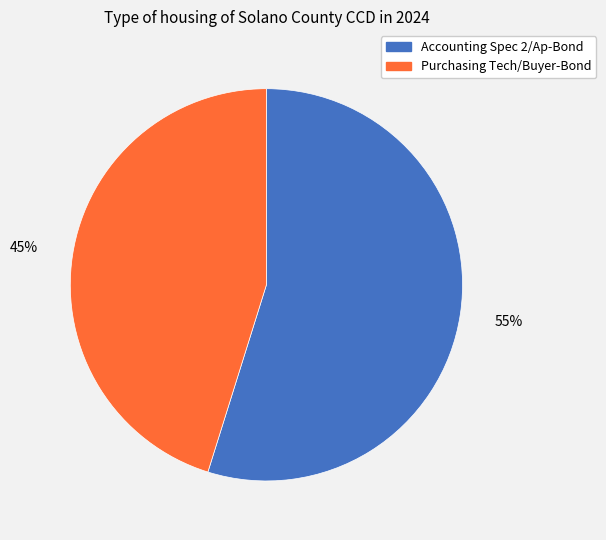

Is there any slice that represents more than half of the pie?

Yes